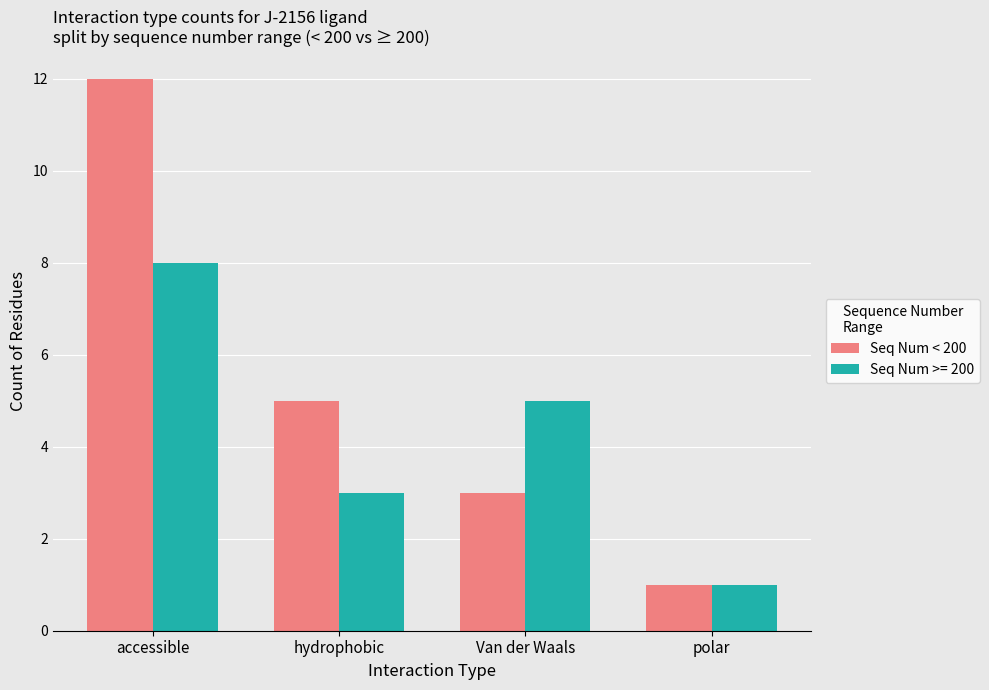

Rank the categories by Seq Num < 200 value from highest to lowest.

accessible, hydrophobic, Van der Waals, polar